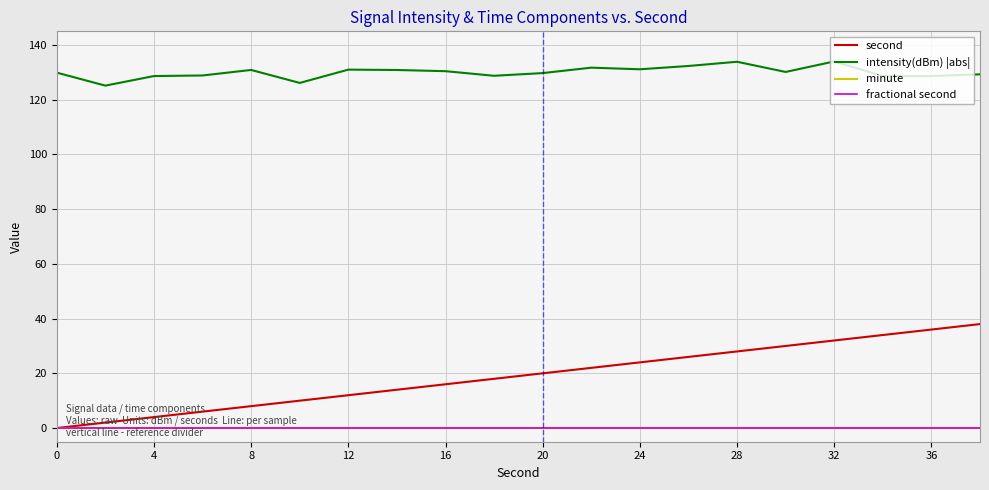

Is this an area chart (filled region under the line)?

No